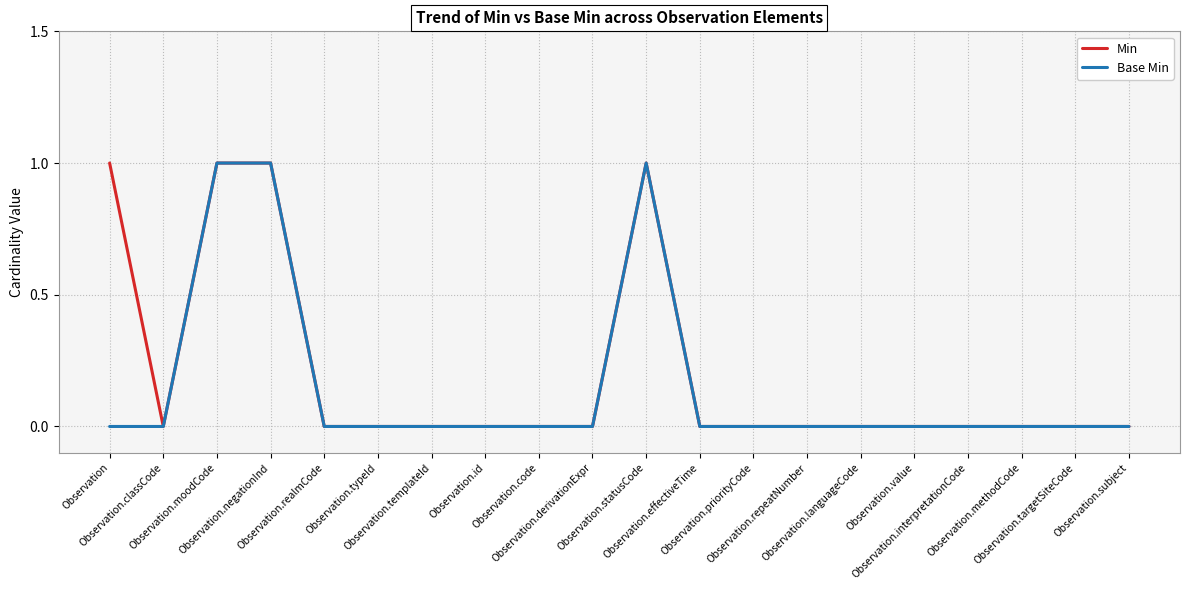

Count the number of categories in the chart.

20